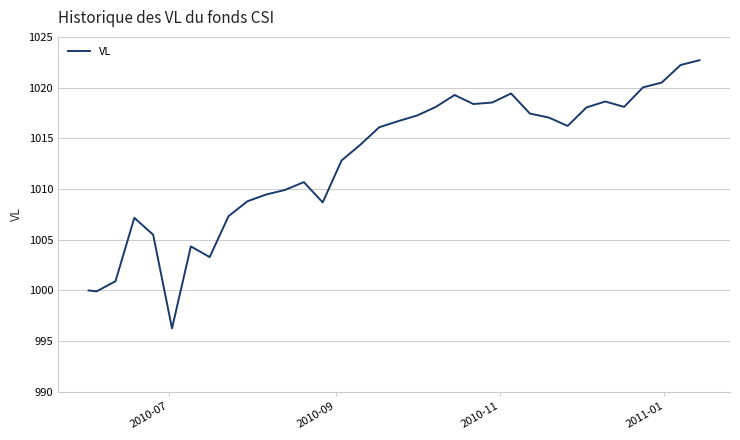

What is the smallest value displayed?

996.3